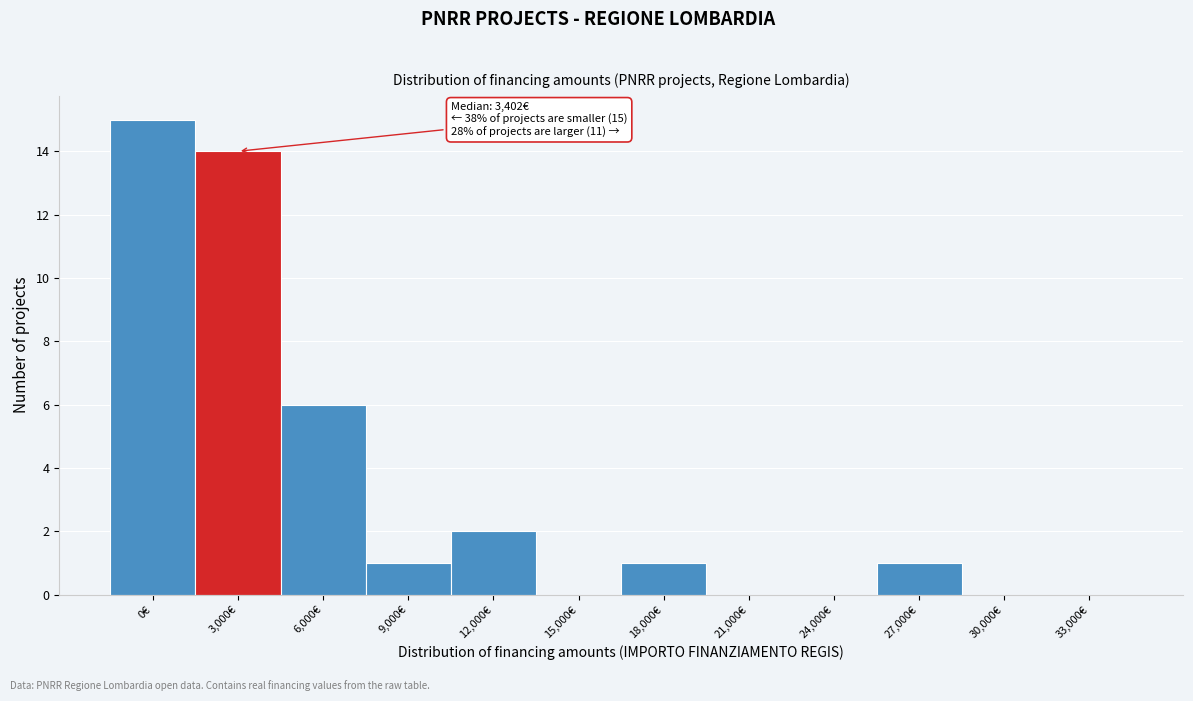

Reading right to left, list all the values displayed in this chart.

33,000€=0	30,000€=0	27,000€=1	24,000€=0	21,000€=0	18,000€=1	15,000€=0	12,000€=2	9,000€=1	6,000€=6	3,000€=14	0€=15